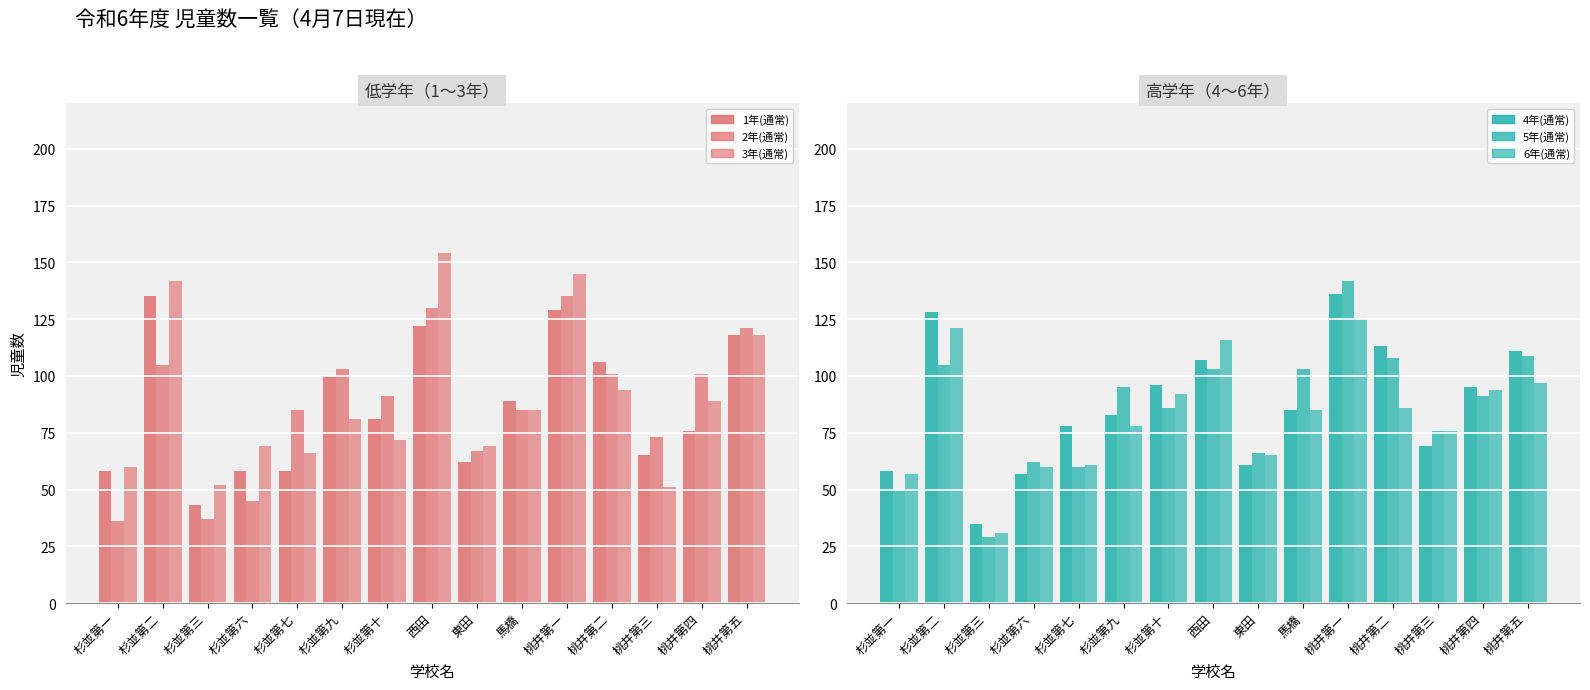

Does the chart contain stacked bars?

No